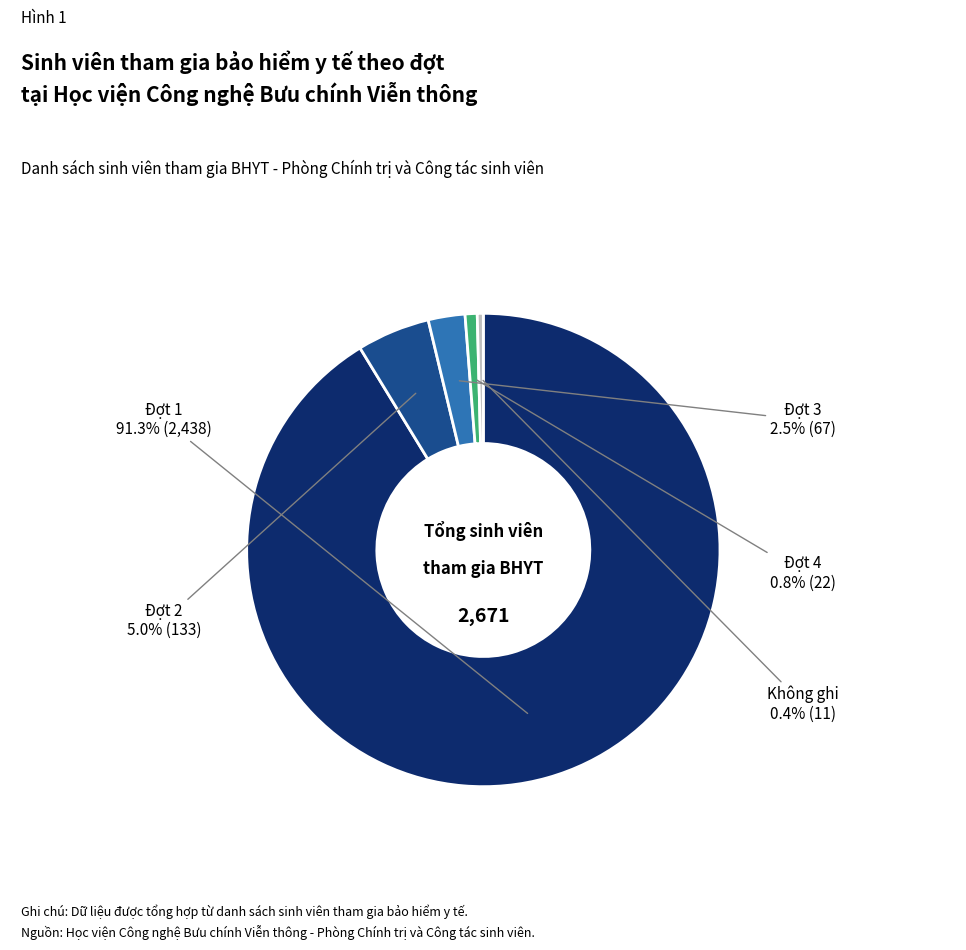

Is there any slice that represents more than half of the pie?

Yes